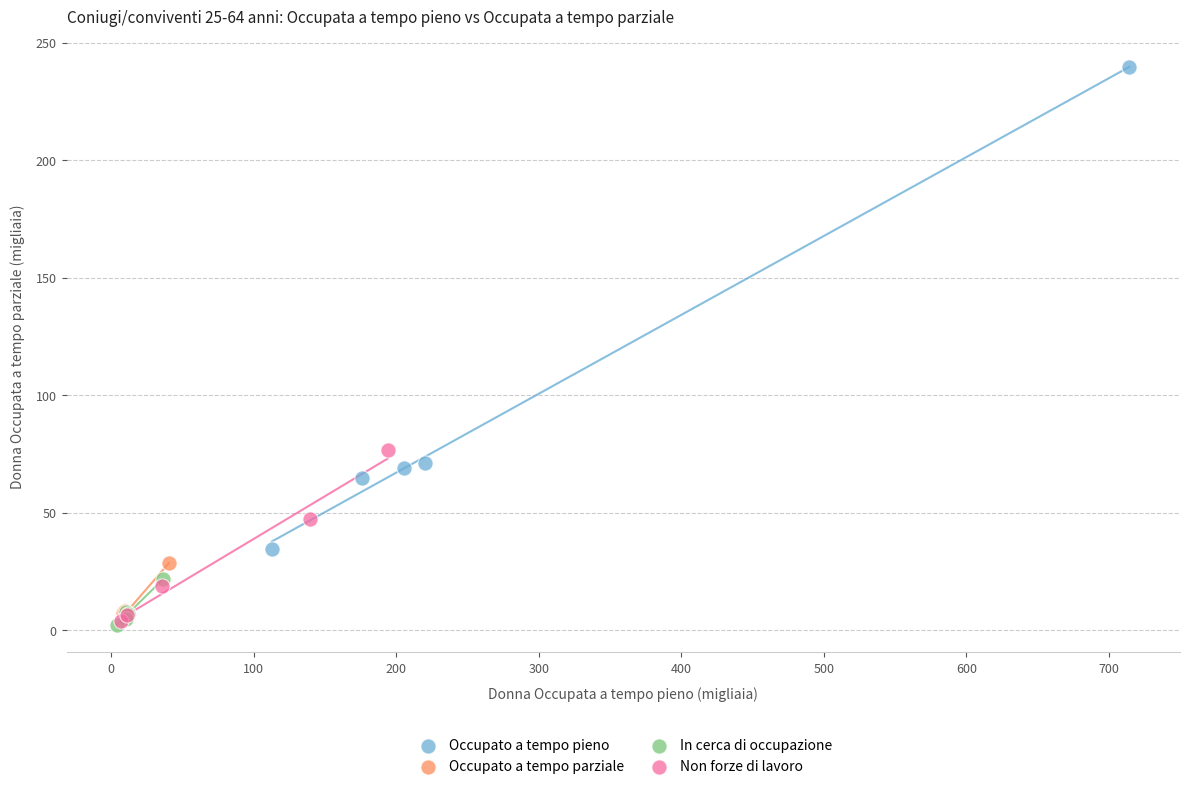

Which series contains the highest Y value?

Occupato a tempo pieno